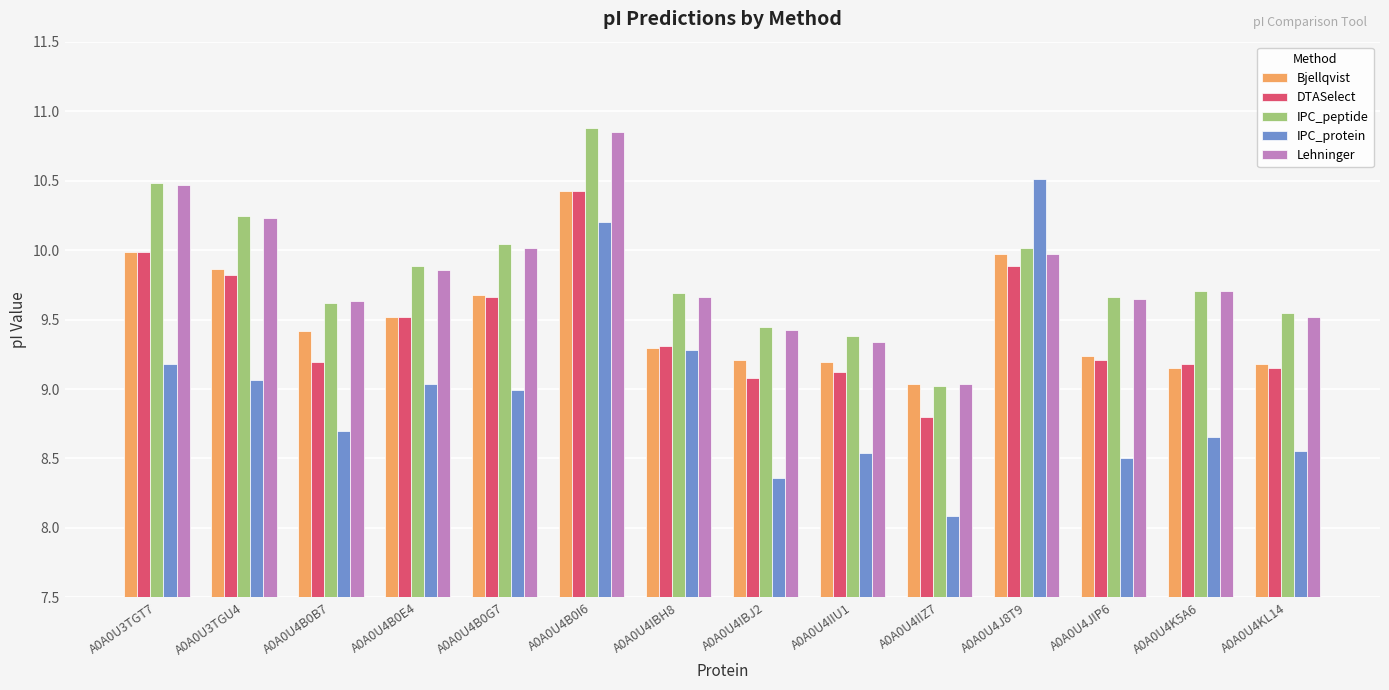

Which category has the lowest value in the Bjellqvist series?

A0A0U4IIZ7